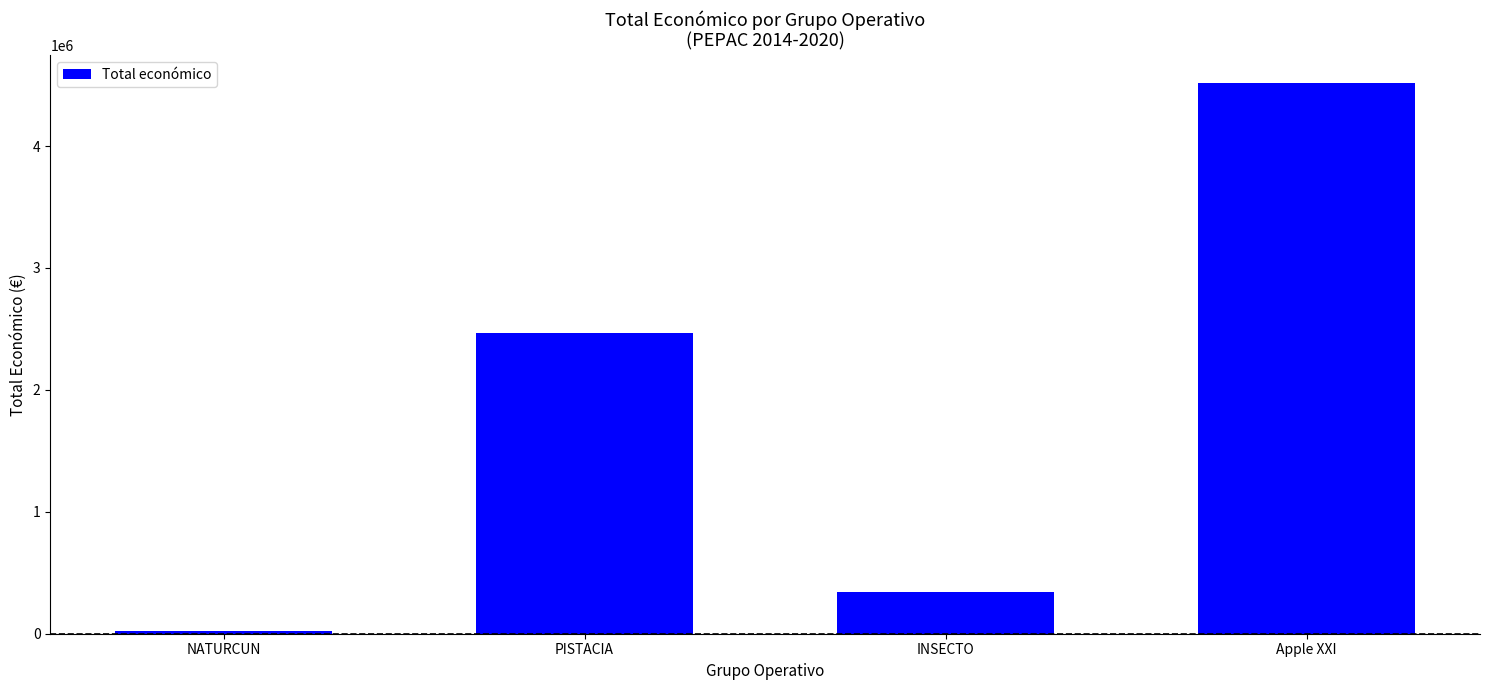

Is it true that the value at INSECTO is 344243?

True